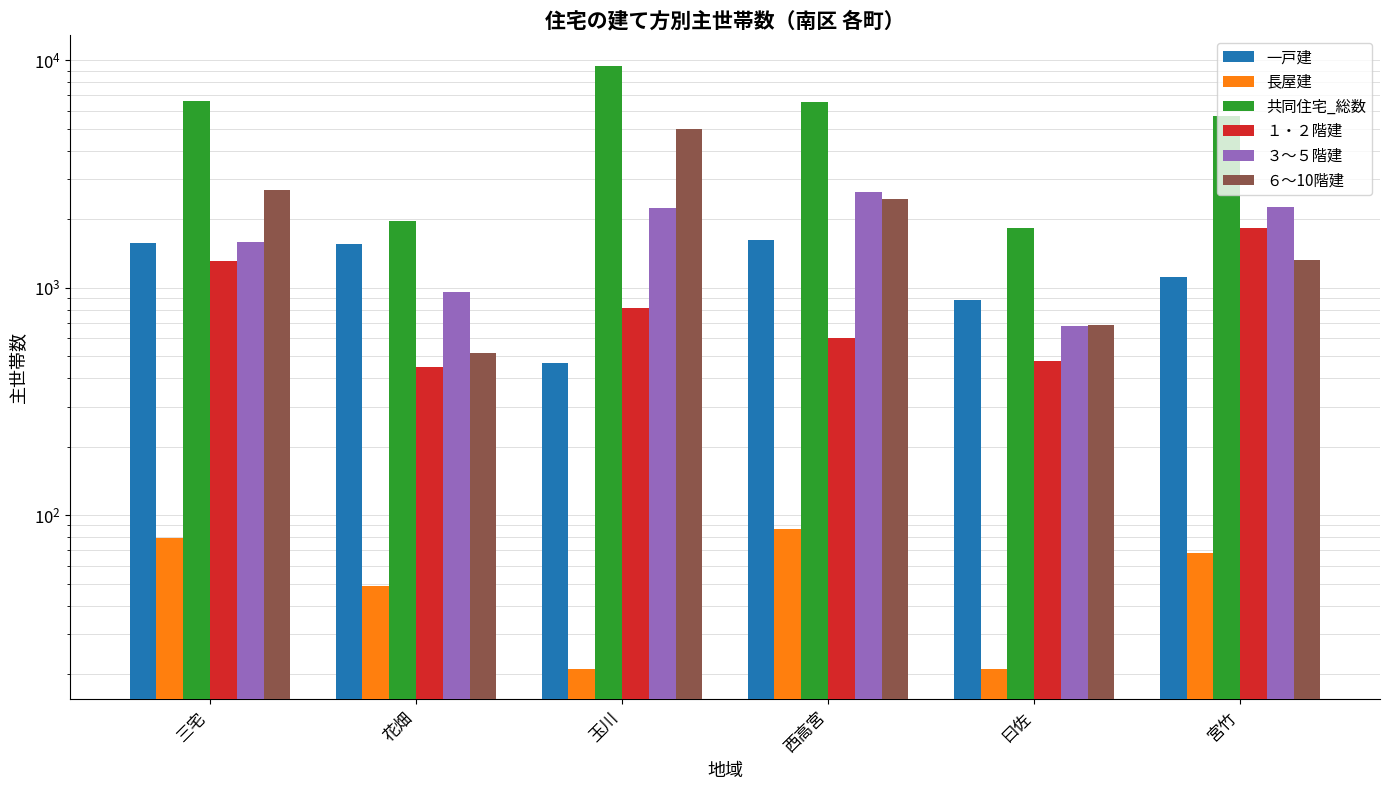

What is the minimum value shown in the chart?

21